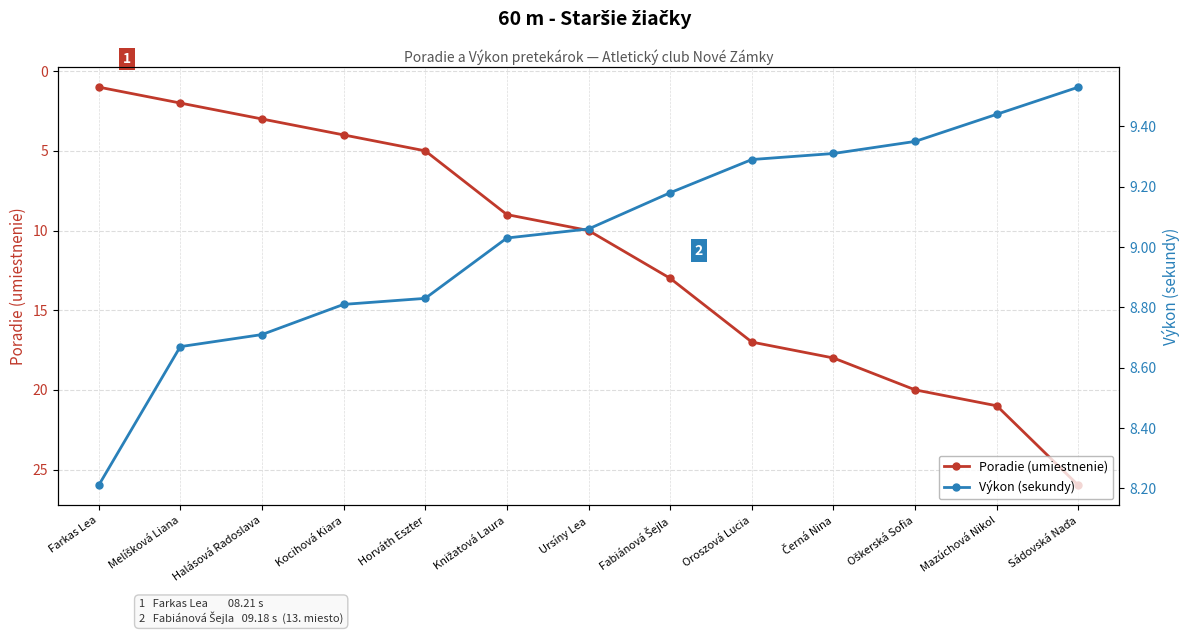

What is the difference between the highest and lowest values at Sádovská Naďa?

16.5